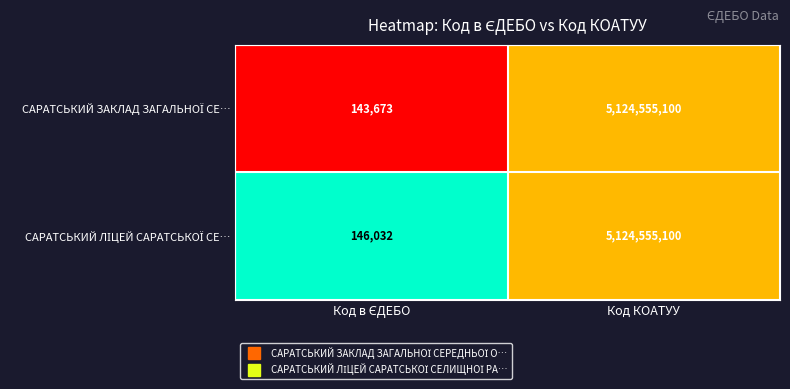

Which category has the highest value across all series?

Код КОАТУУ